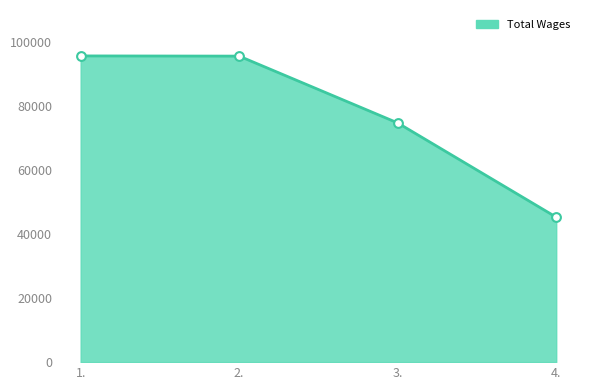

Approximately how many times larger is the value at 4. compared to 2.?

0.5